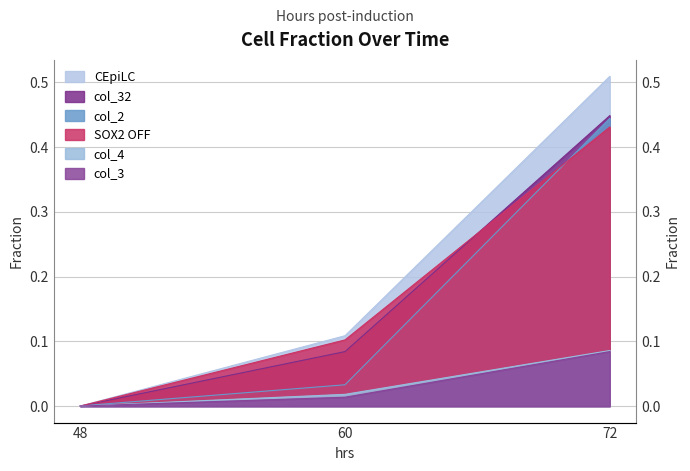

Where is col_2 nearest to the value 0?

48